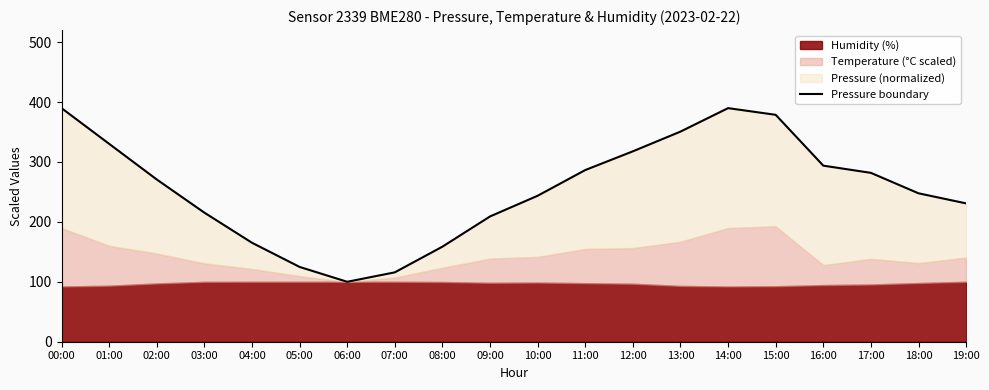

True or false: the data has more than 1 interior local peaks.

False